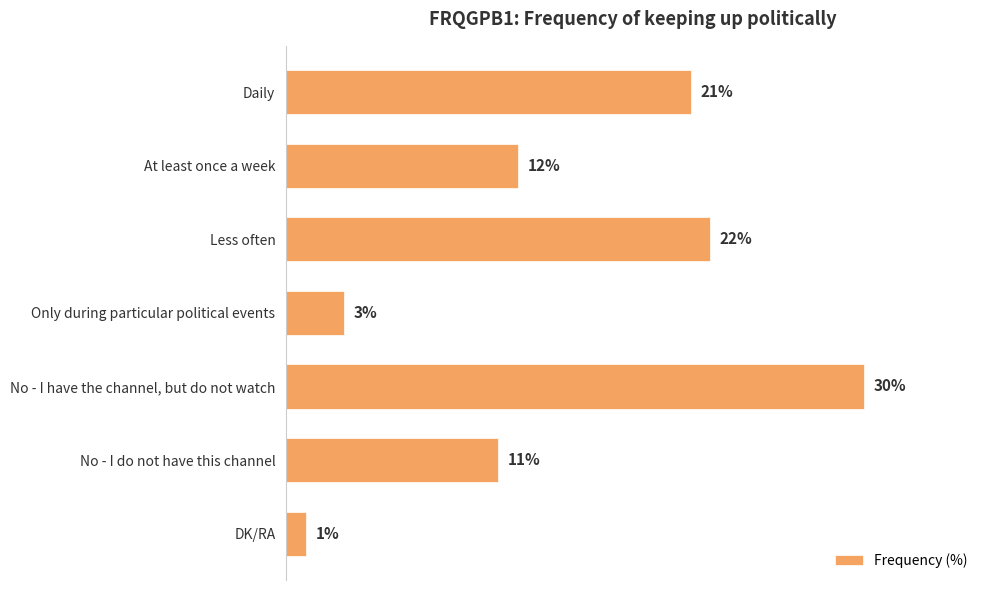

Between DK/RA and At least once a week, which is larger?

At least once a week